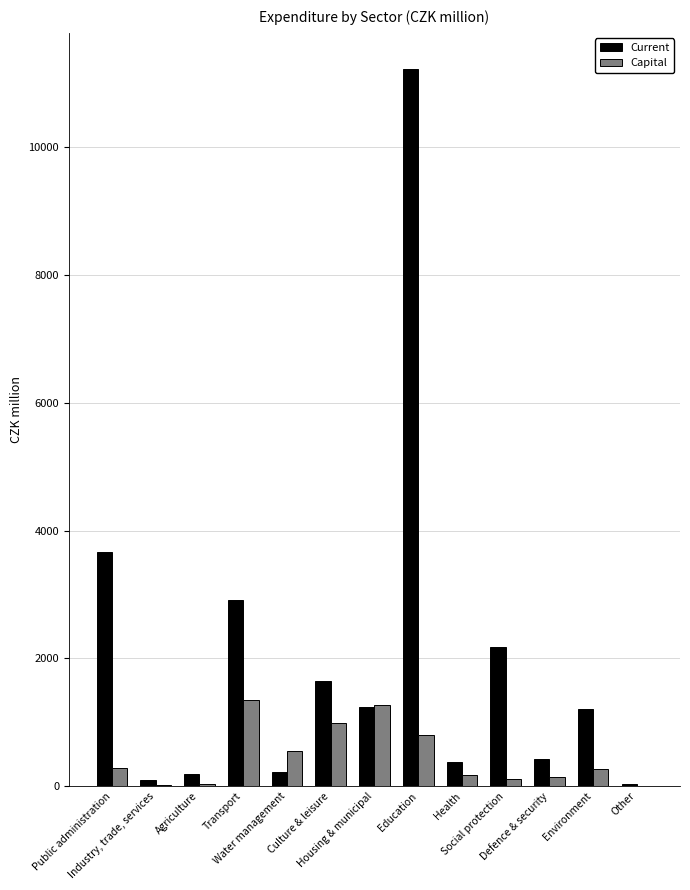

What is the highest value of the Capital series?

1351.0